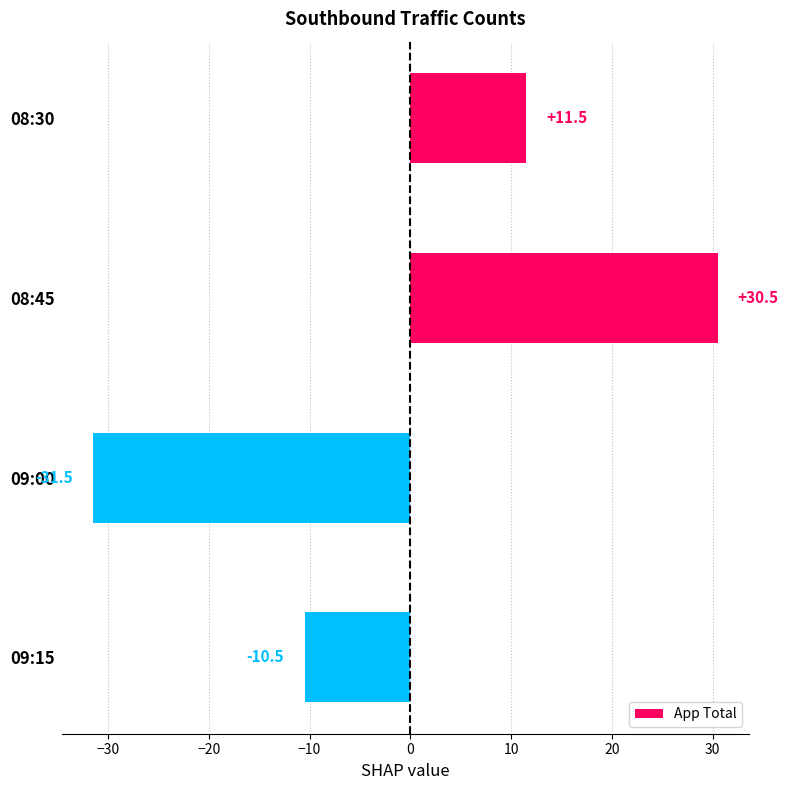

Rank the categories by value from lowest to highest.

09:00, 09:15, 08:30, 08:45